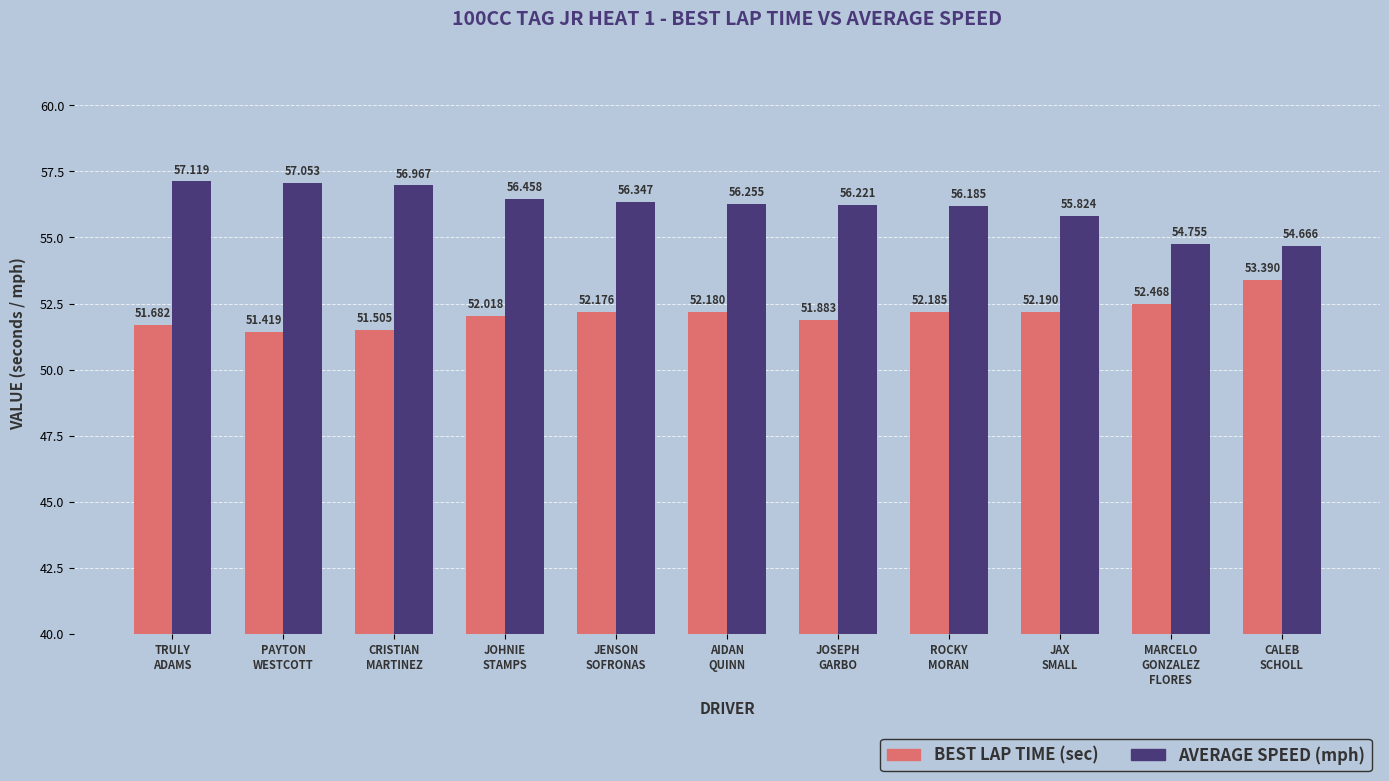

Count the number of data series in this chart.

2